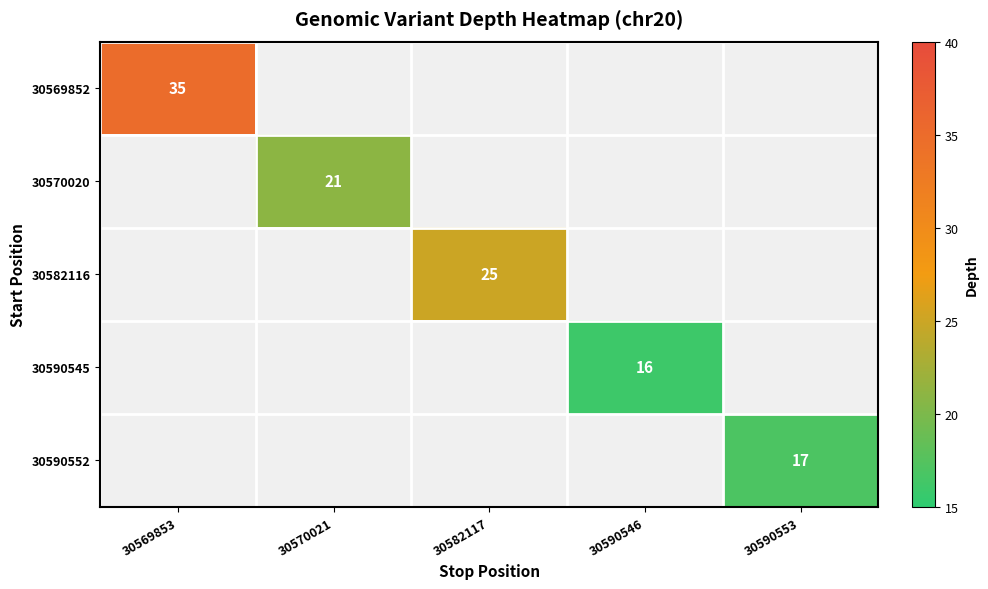

Is it true that 30582116 equals 36 at 30582117?

False